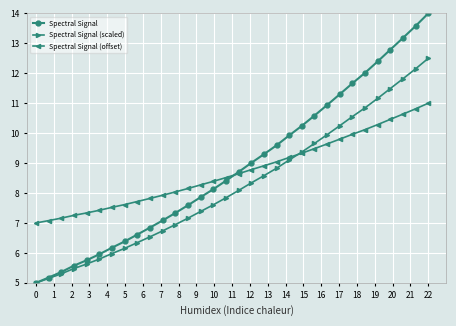

List the series in order of their peak value, highest first.

Spectral Signal, Spectral Signal (scaled), Spectral Signal (offset)